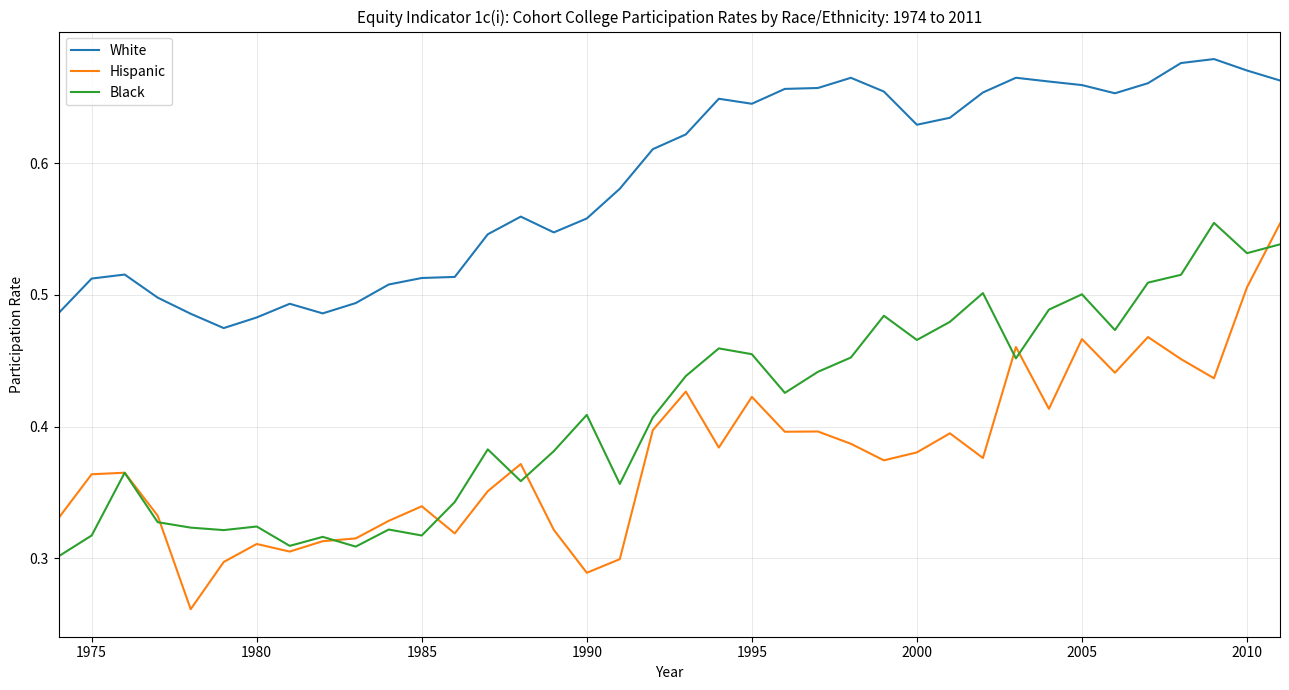

Which series has the largest range (max minus min)?

Hispanic